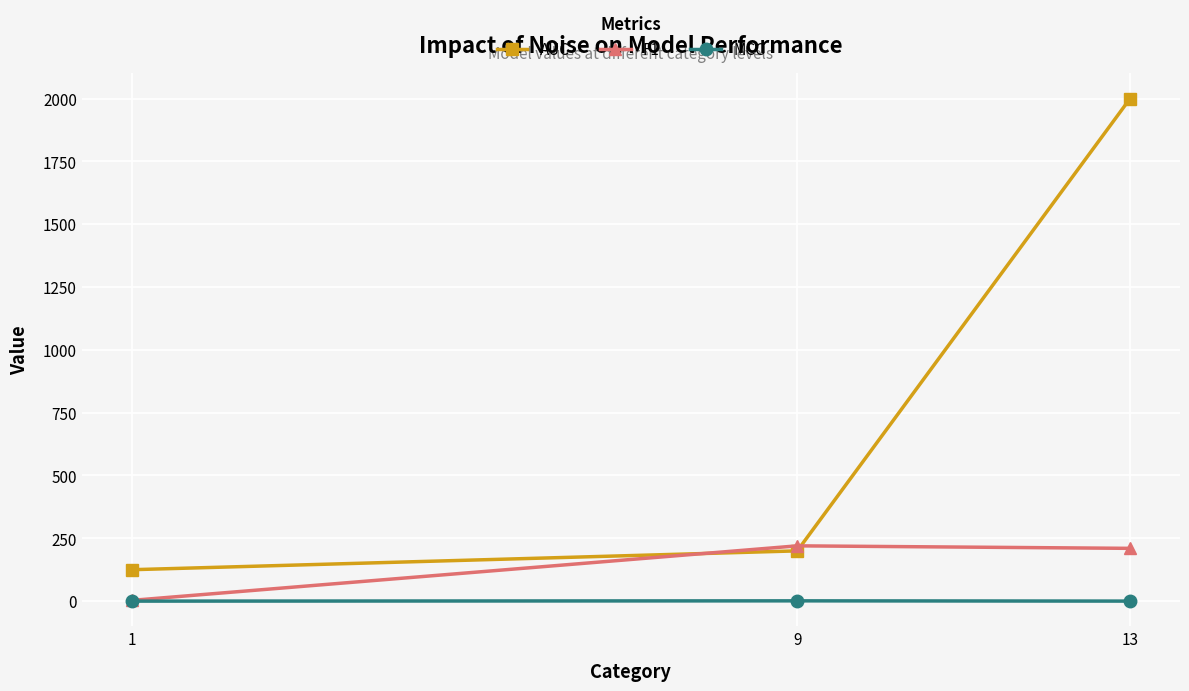

The value of AUC at 1 is 125.0. True or false?

True